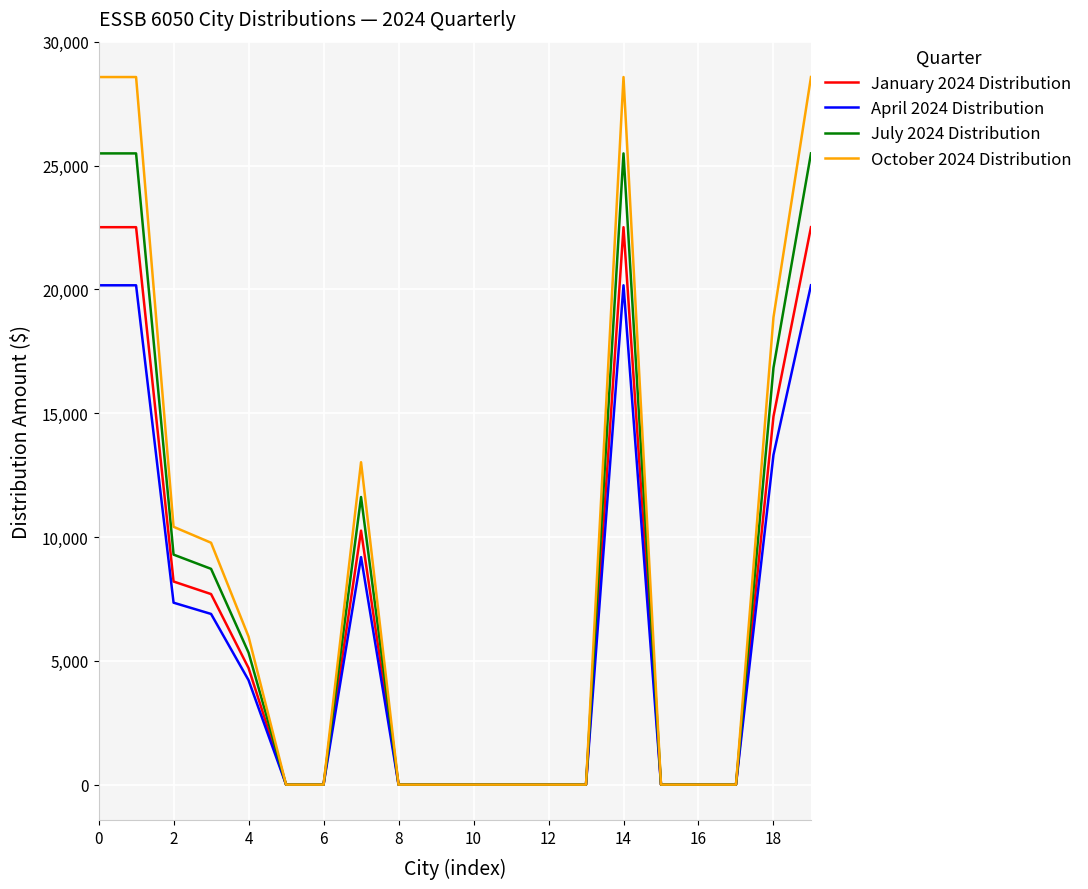

What are all the series names shown in the legend?

January 2024 Distribution, April 2024 Distribution, July 2024 Distribution, October 2024 Distribution